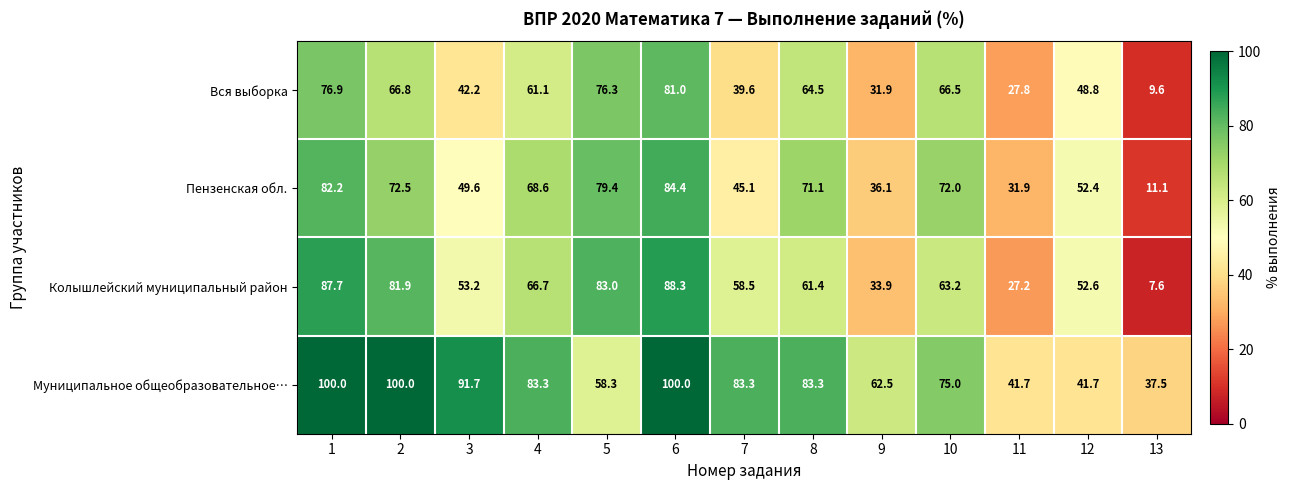

What is the average value of the Вся выборка series?

53.3